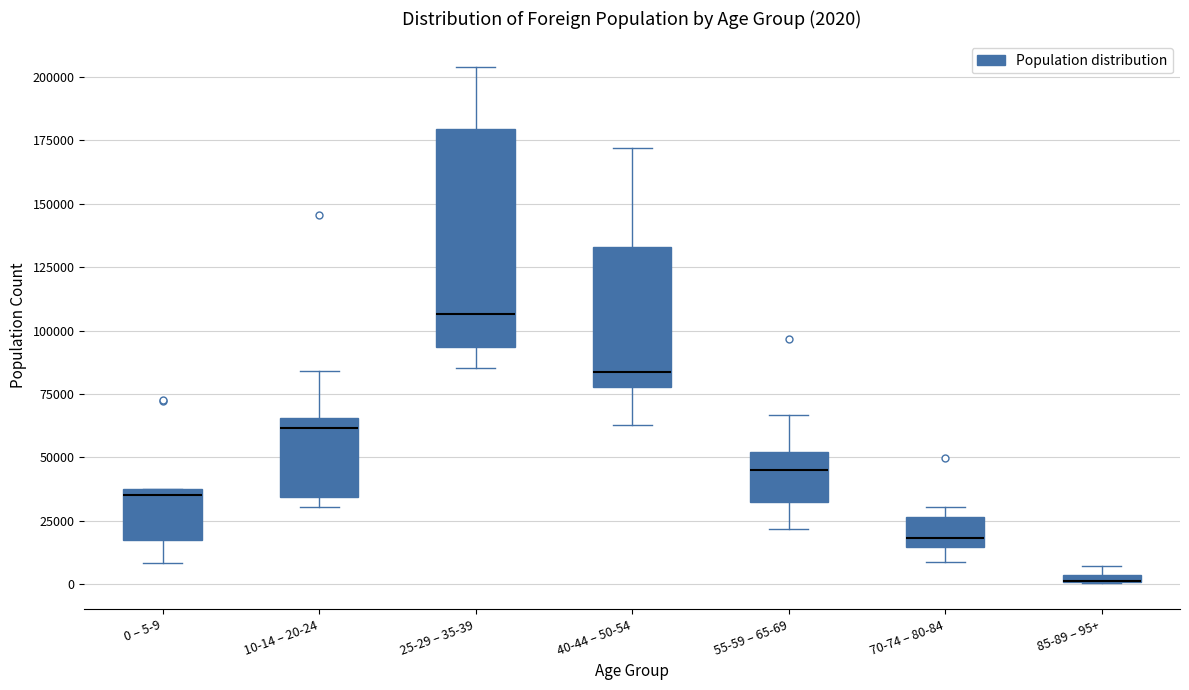

Comparing the boxes themselves (not the whiskers), which one is the tallest?

25-29 – 35-39